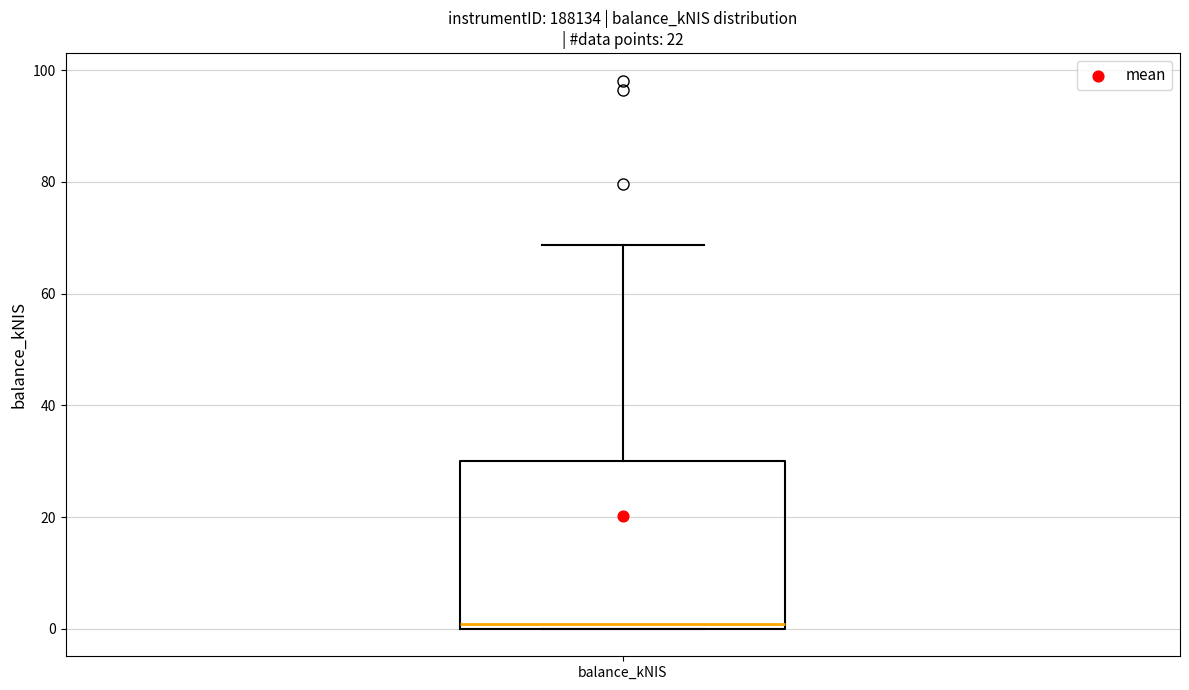

Where is the upper edge of the box for balance_kNIS on the y-axis? The values are not printed on the chart, so give them approximately, as read against the axis.

30